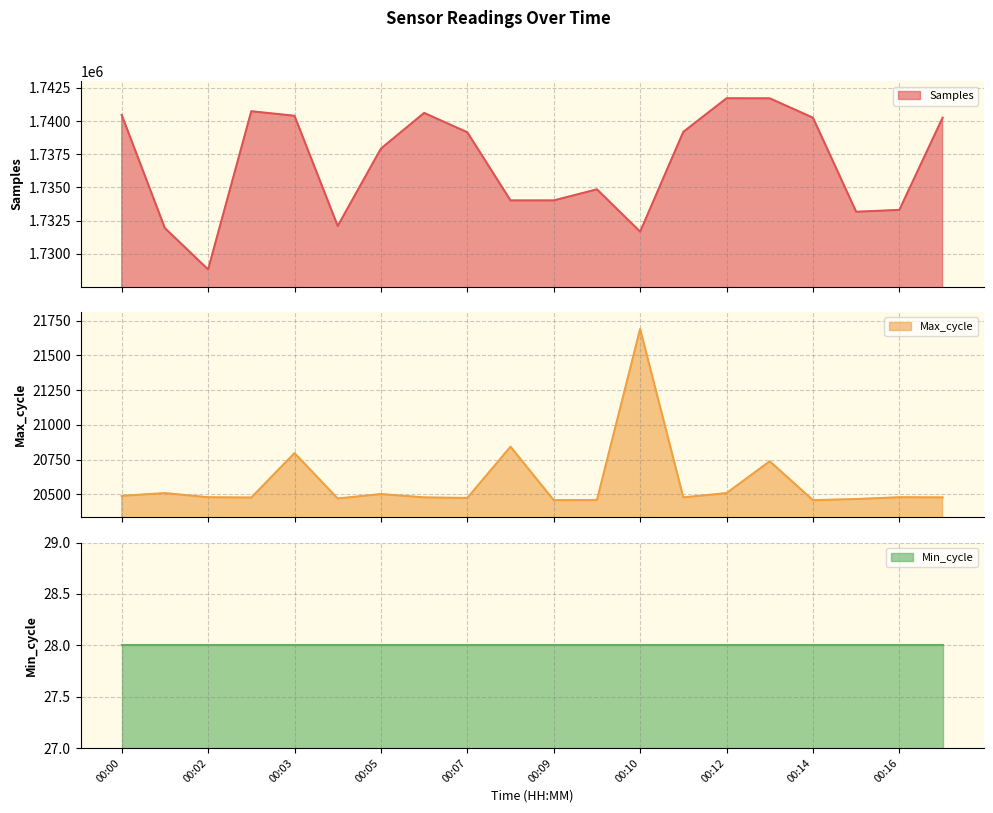

What is the maximum value for Max_cycle?

21690